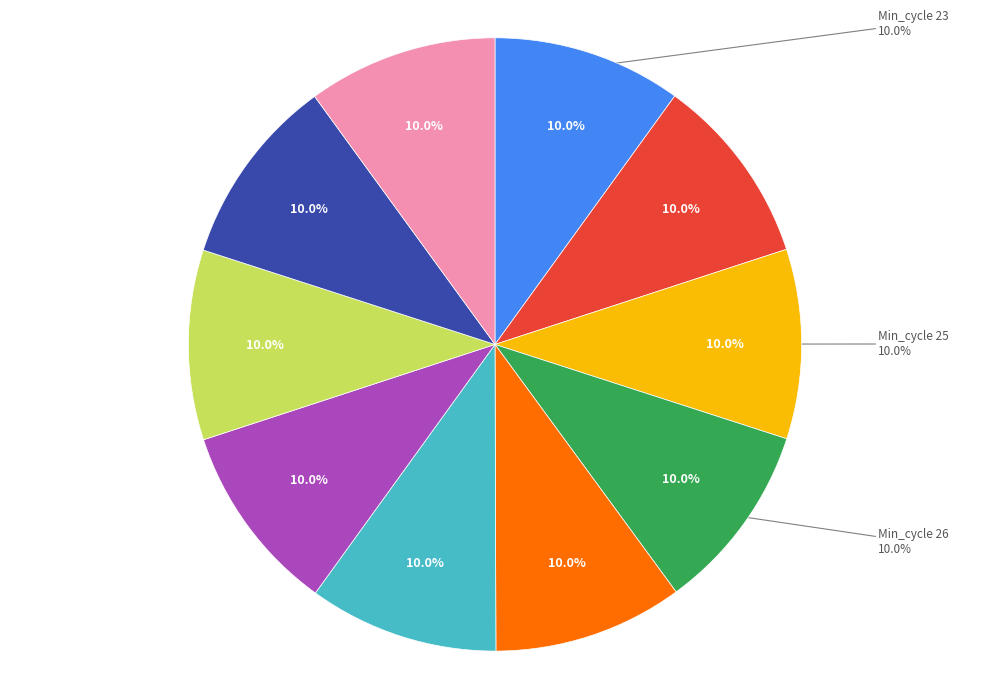

Does 27 represent more than half of the total?

No